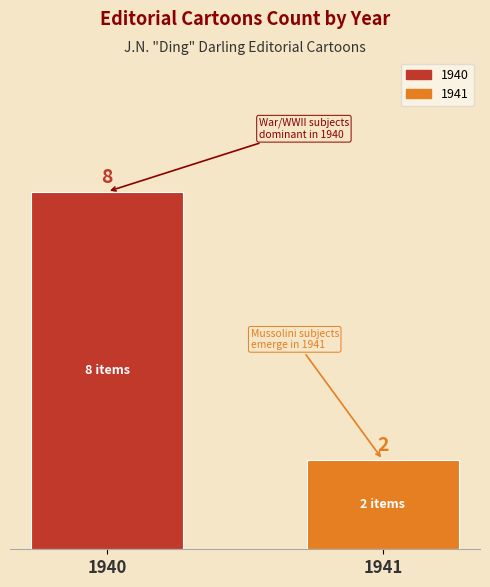

What is the greatest value displayed?

8